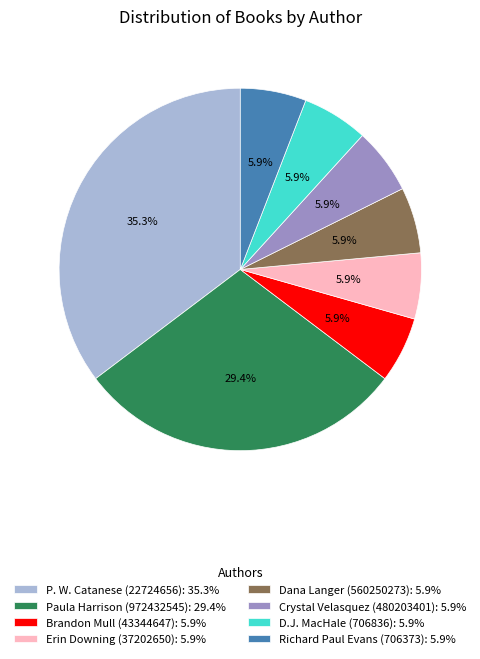

To the nearest percent, what is the difference between the largest and smallest slice percentages?

29%